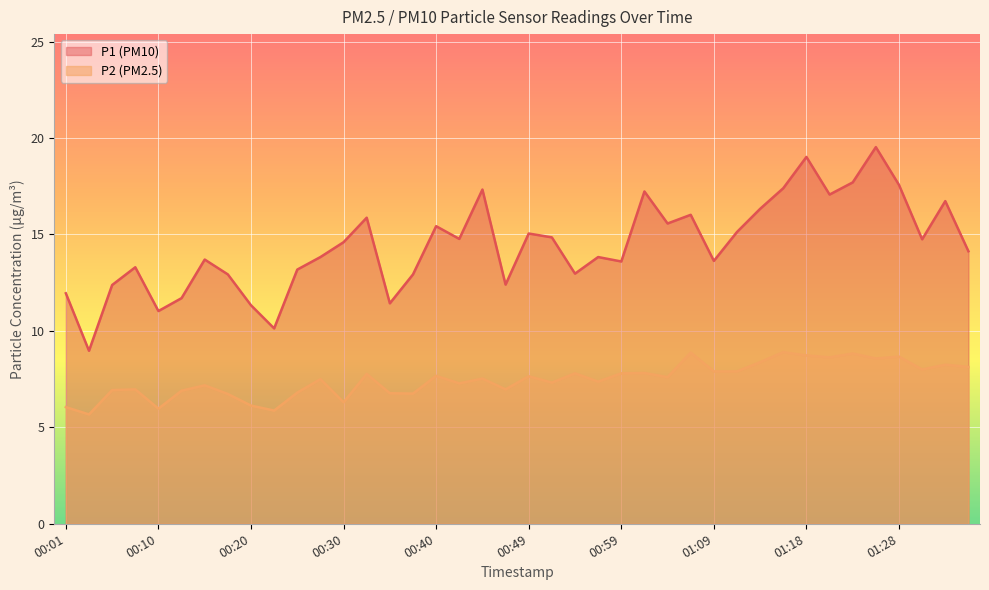

Which has a higher value, 00:18 or 00:20?

00:18